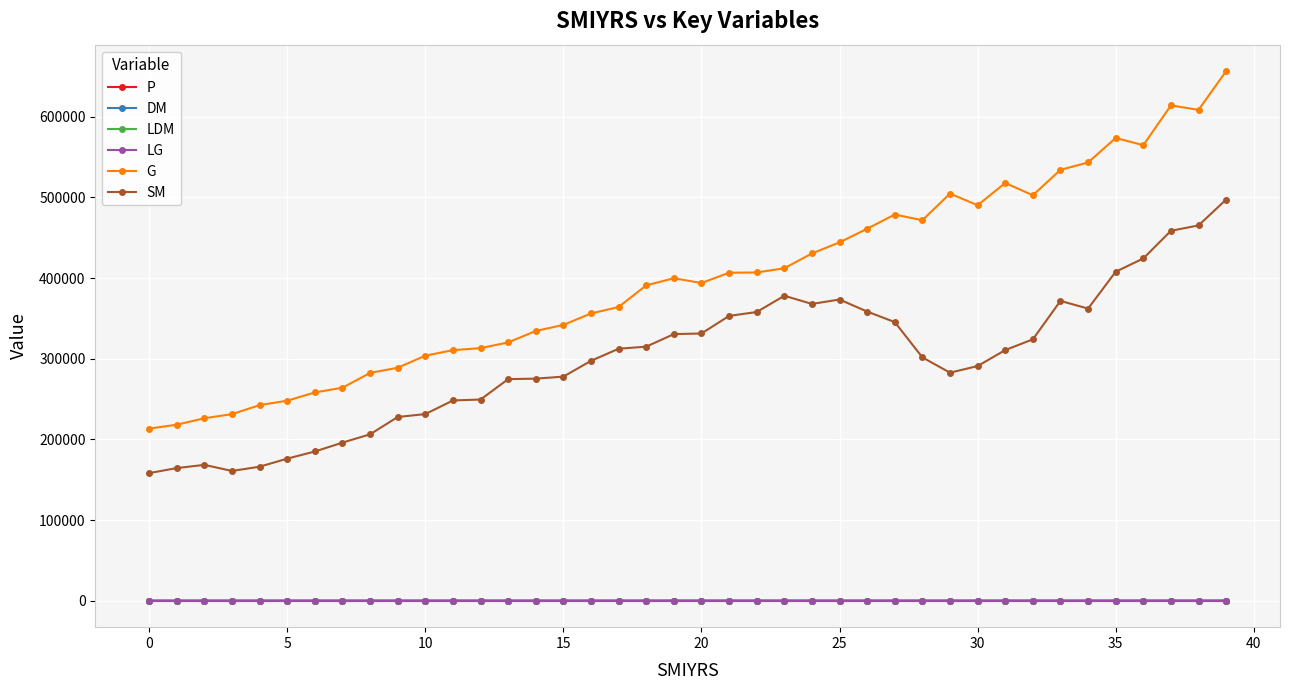

True or false: LDM has more than 1 interior local peaks.

True